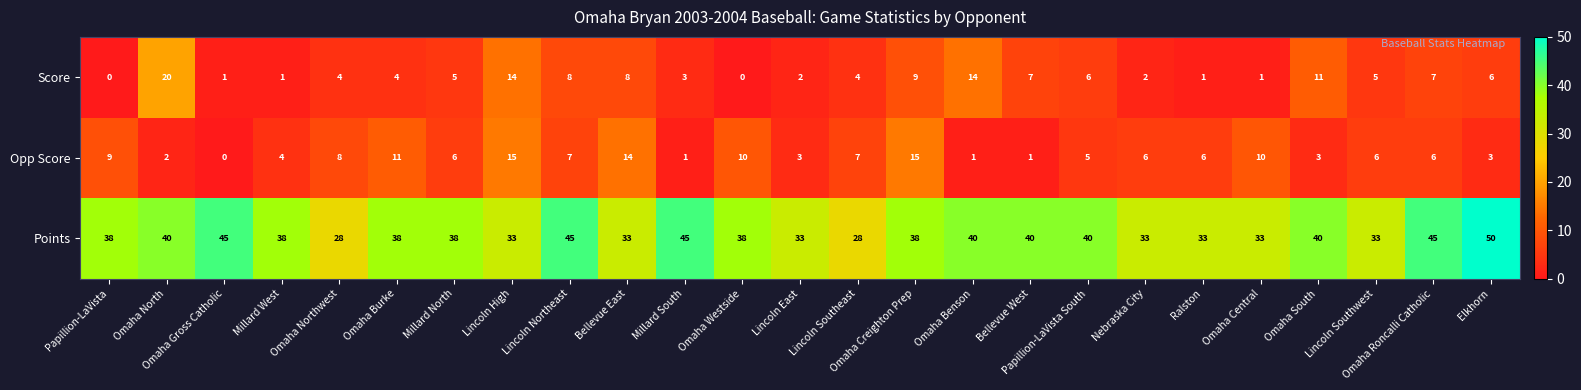

List the series in order of their peak value, lowest first.

Opp Score, Score, Points